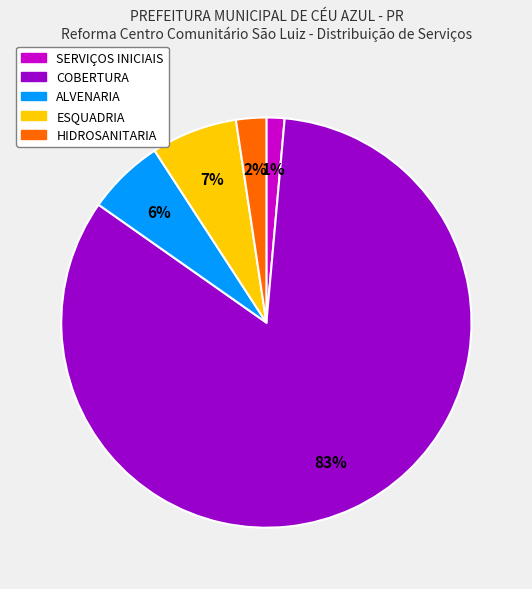

Combined, do SERVIÇOS INICIAIS and COBERTURA account for over 50%?

Yes